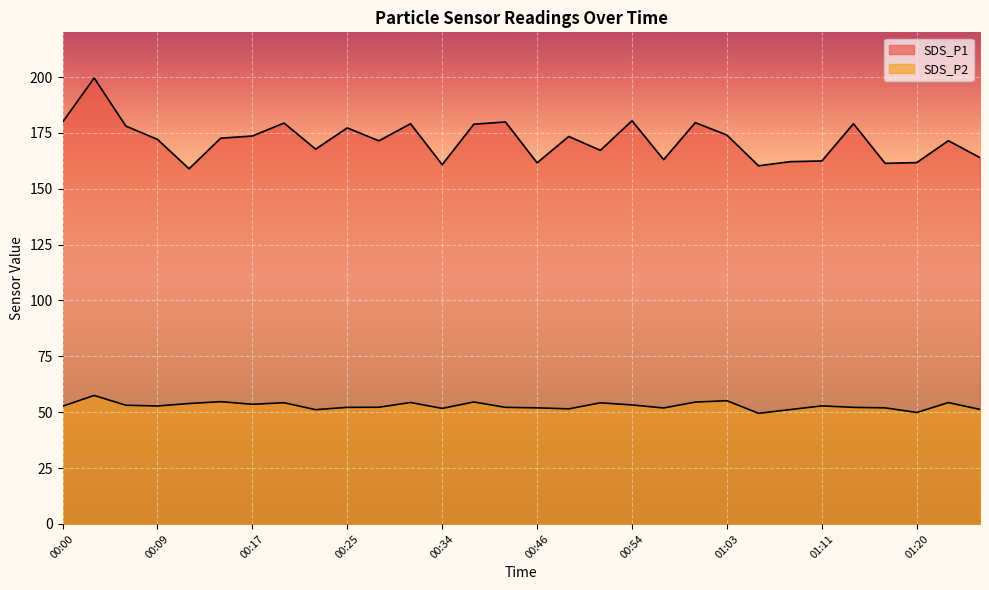

List the series in order of their overall mean, lowest first.

SDS_P2, SDS_P1